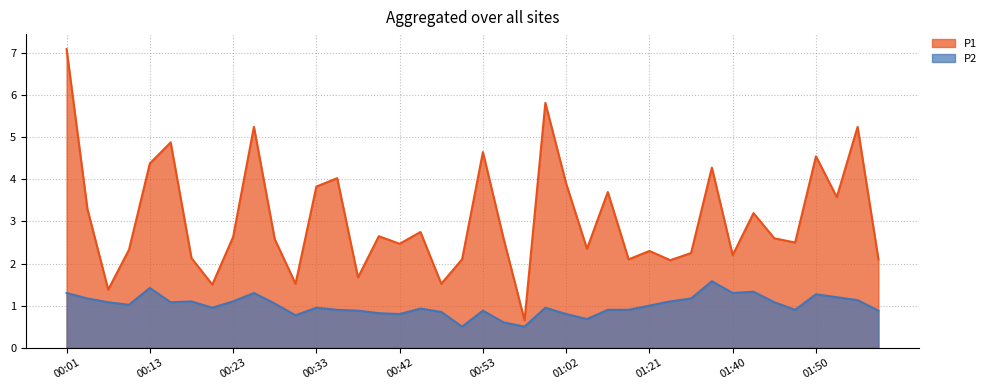

The P2 series shows 0.8 at 00:30. True or false?

True